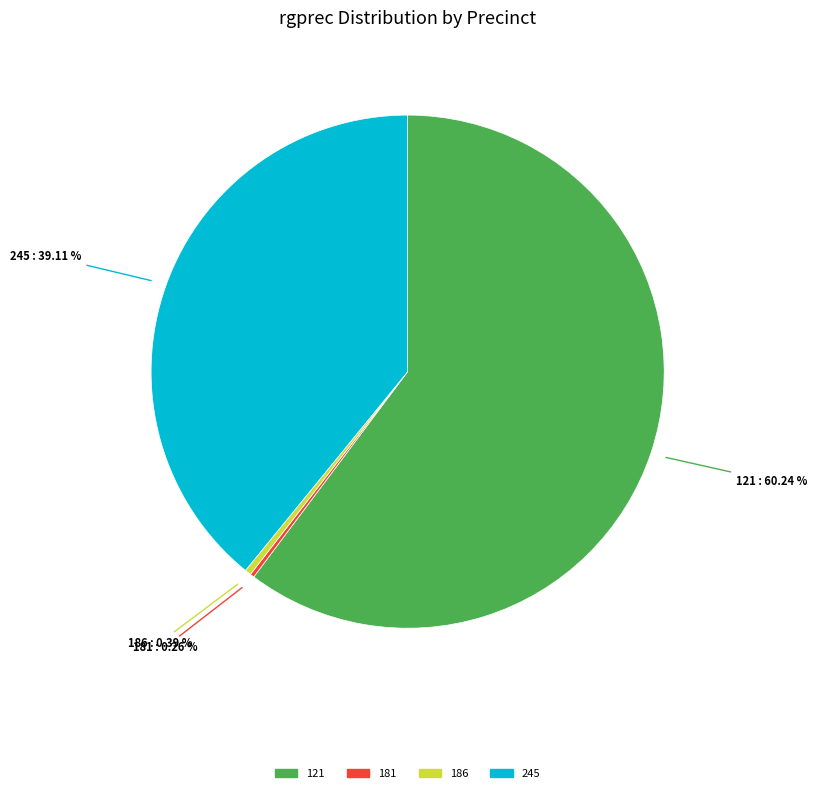

Is there any slice that represents more than half of the pie?

Yes